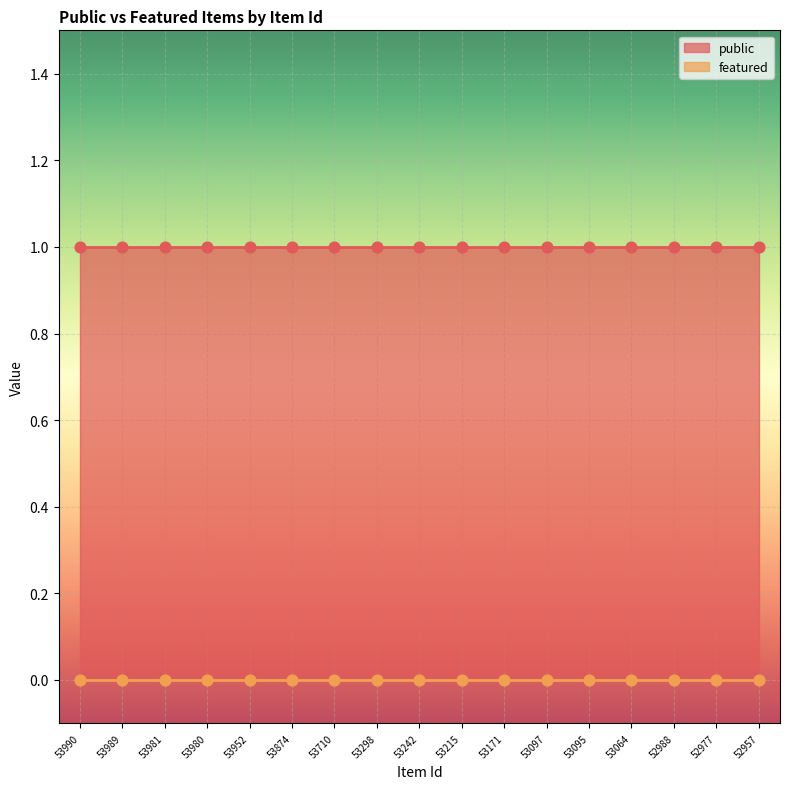

Which series has the largest Y range (max minus min)?

public